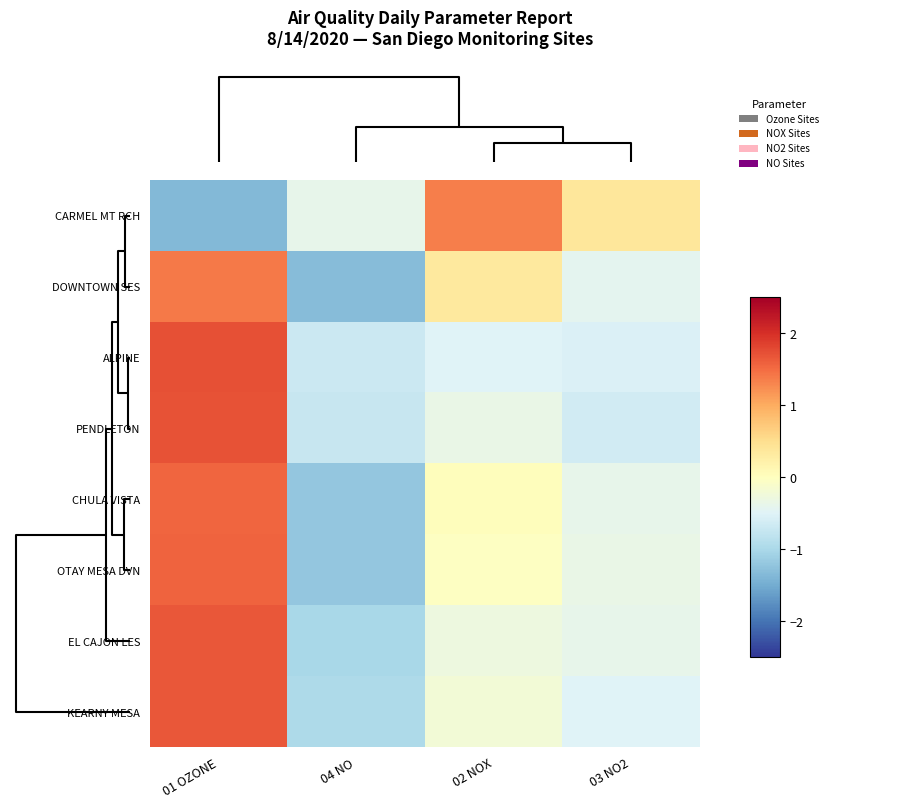

What is the spread (max minus min) of values at 04 NO?

0.9